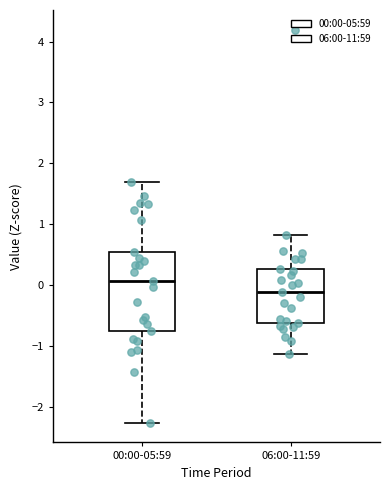

Reading left to right, transcribe this box plot: for each box, give where its median line is, the range the box spans, and where its two whiskers end, as read against the y-axis. The values are not printed on the chart, so give them approximately, as read against the axis.

00:00-05:59: median 0.1, box -0.8 to 0.5, whiskers -2.3 to 1.7
06:00-11:59: median -0.1, box -0.6 to 0.3, whiskers -1.1 to 0.8